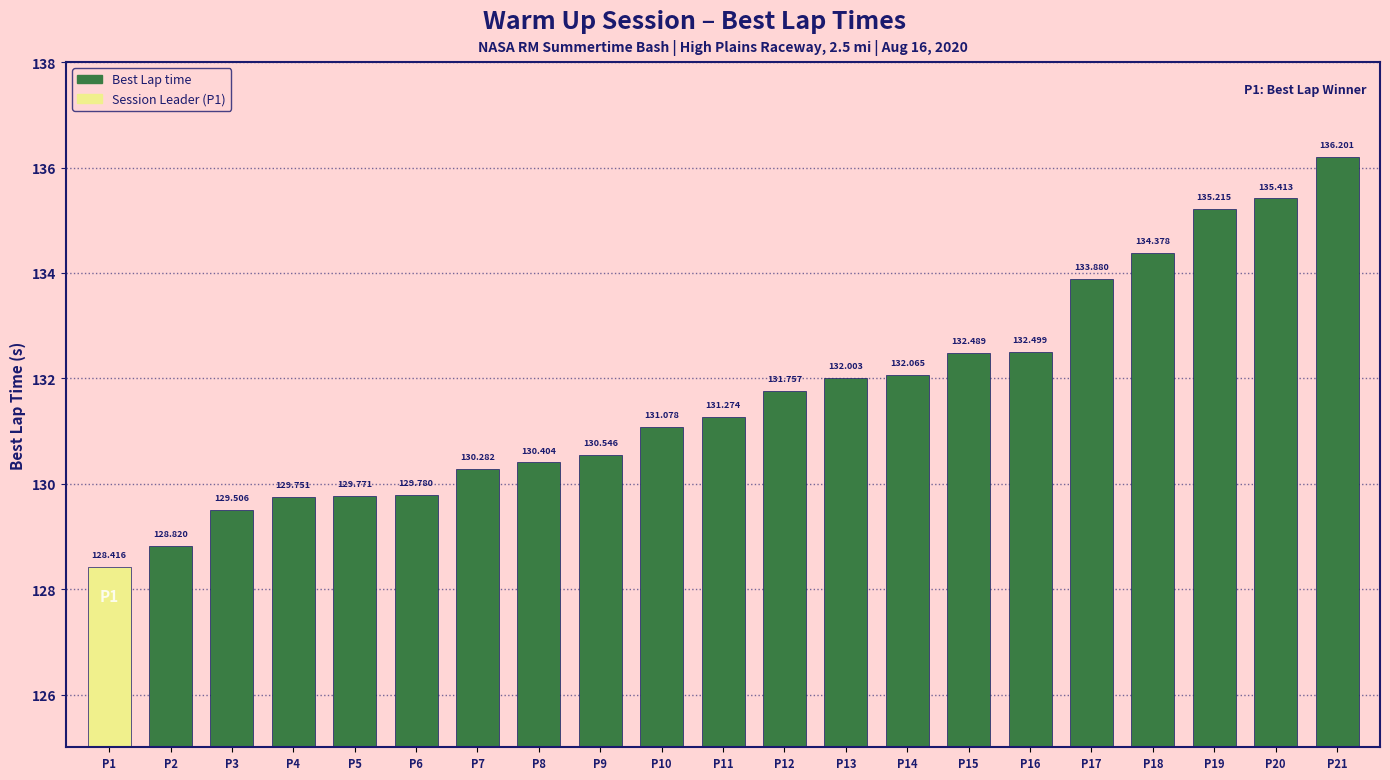

How many bars are there in total?

21